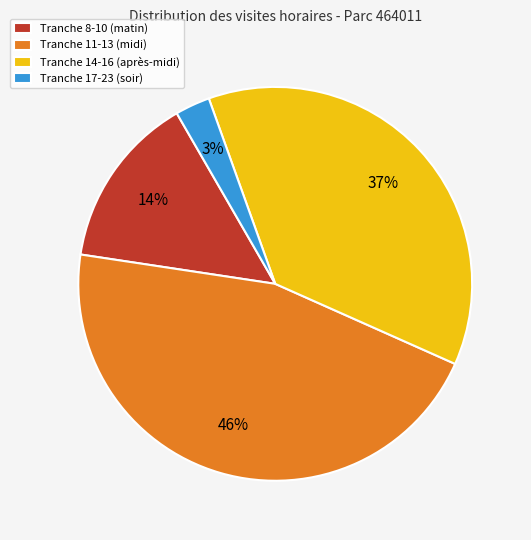

Is Tranche 14-16 (après-midi) the majority of the pie?

No